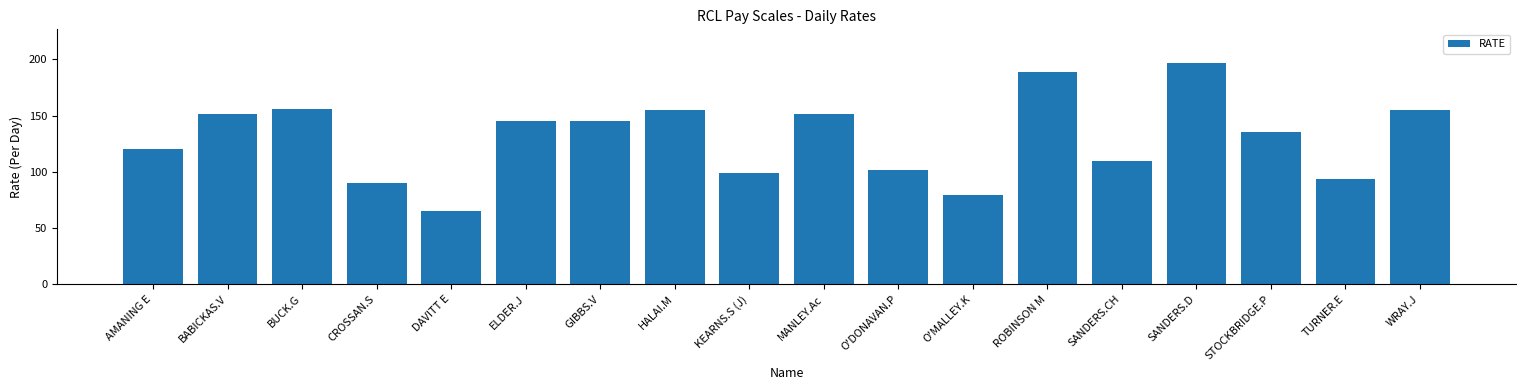

What is the minimum value shown in the chart?

65